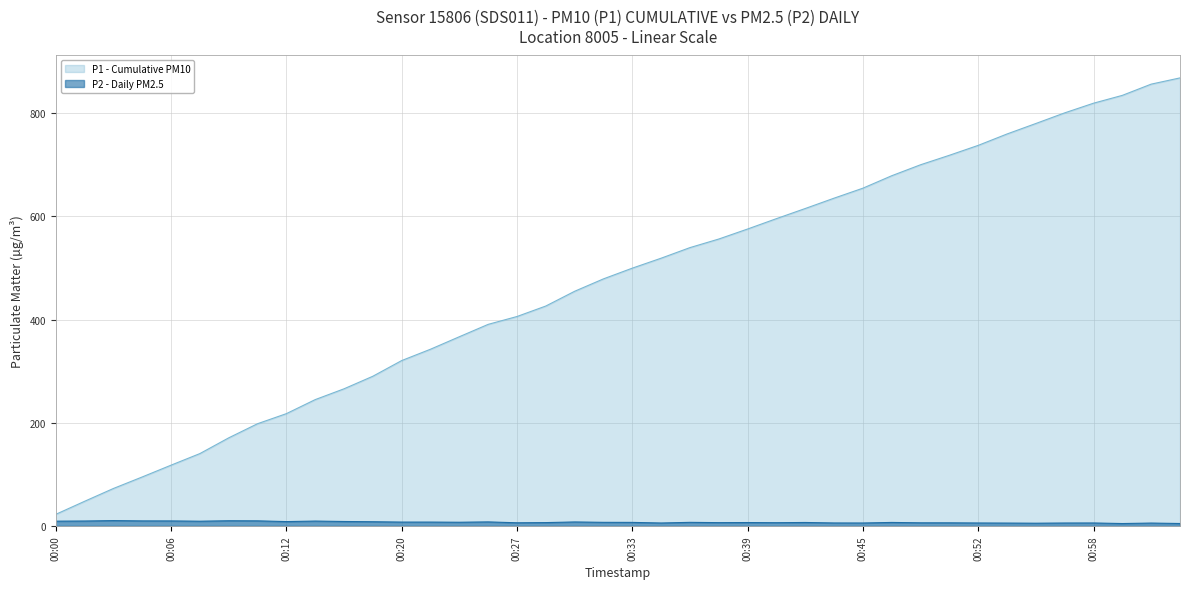

The value at 2023-02-01T00:48:54 is 2.8. True or false?

False